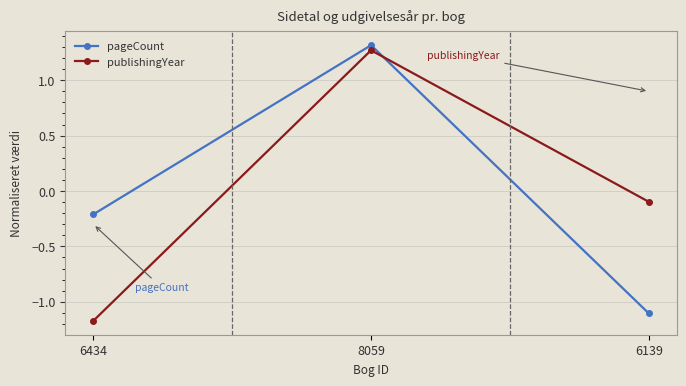

What is the label of the 3rd point from the left?

6139